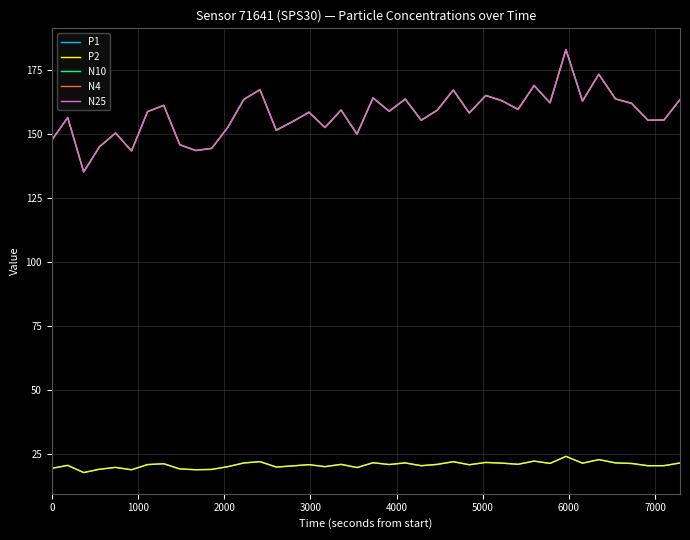

What is the difference between the second highest and second lowest values in the P1 series?

4.0